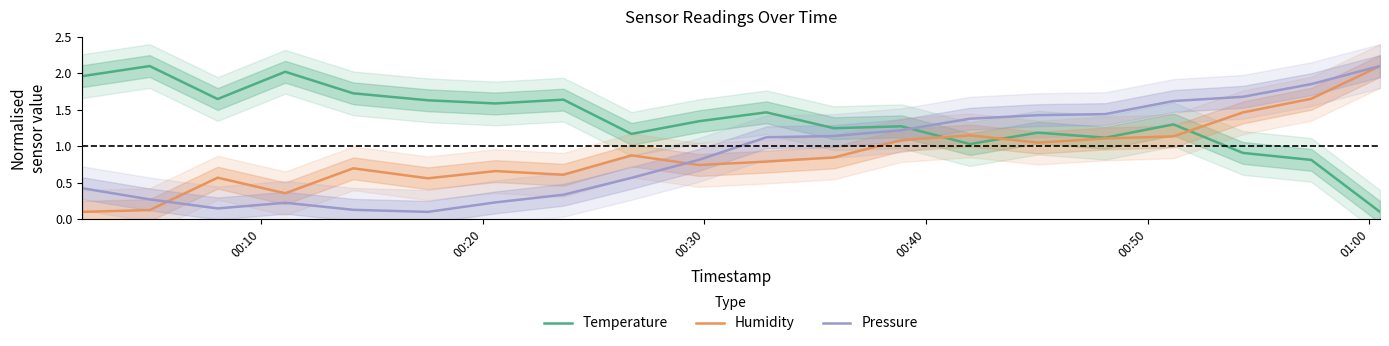

Reading left to right, what are all the values shown in this chart?

Temperature: 2.0	2.1	1.6	2.0	1.7	1.6	1.6	1.6	1.2	1.3	1.5	1.2	1.3	1.0	1.2	1.1	1.3	0.9	0.8	0.1
Humidity: 0.1	0.1	0.6	0.4	0.7	0.6	0.7	0.6	0.9	0.7	0.8	0.8	1.1	1.1	1.1	1.1	1.1	1.5	1.7	2.1
Pressure: 0.4	0.3	0.1	0.2	0.1	0.1	0.2	0.3	0.6	0.8	1.1	1.1	1.2	1.4	1.4	1.4	1.6	1.7	1.9	2.1